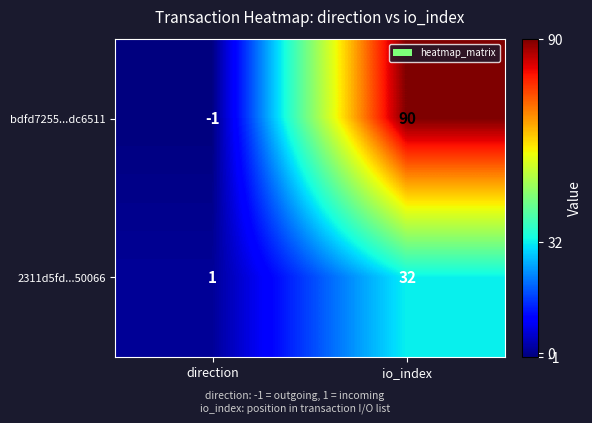

What is the greatest value displayed?

90